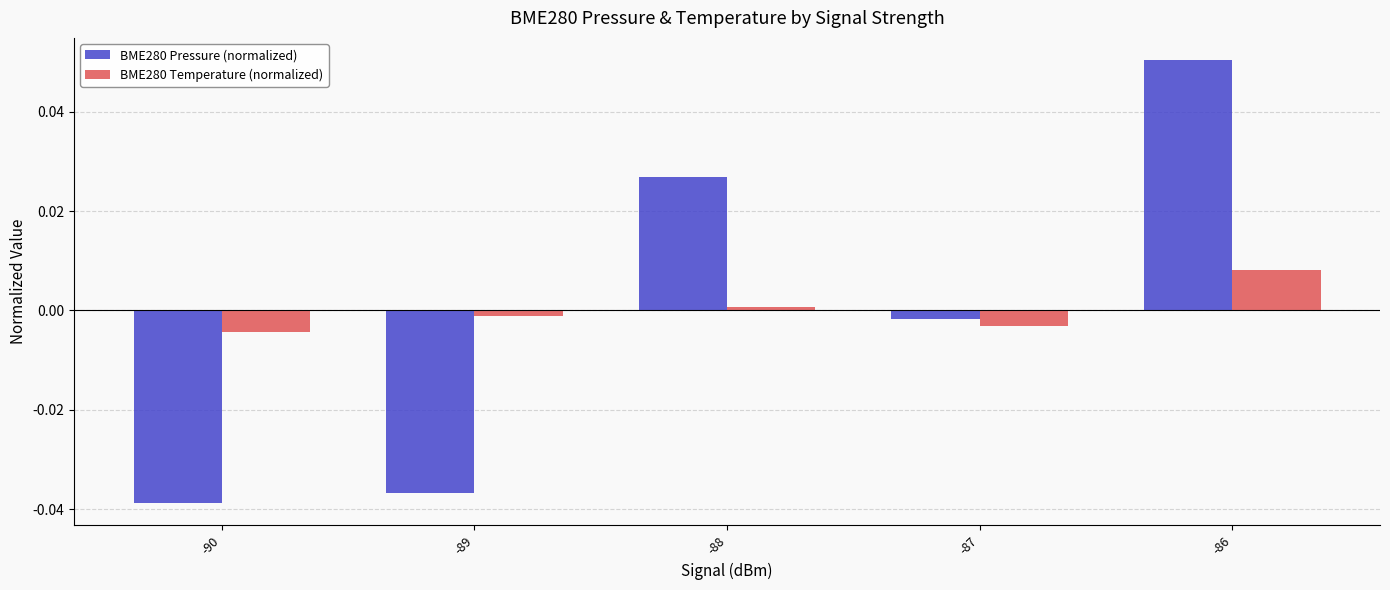

Rank the series by their maximum value, from lowest to highest.

BME280 Temperature (normalized), BME280 Pressure (normalized)